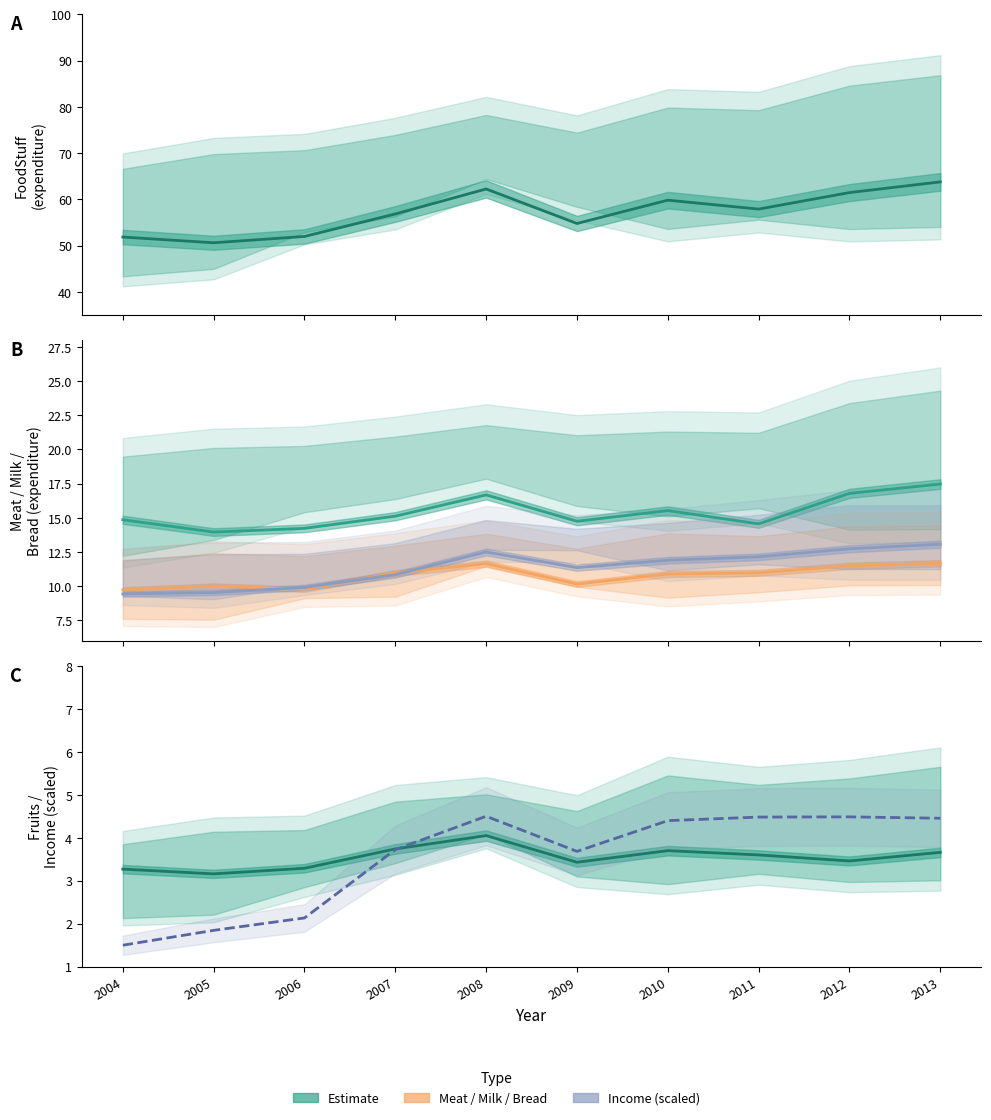

Reading left to right, list all the values displayed in this chart.

FoodStuff (Estimate): 51.9	50.6	52.0	56.9	62.3	54.8	59.8	57.9	61.5	63.8
Meat (Estimate): 14.9	14.0	14.2	15.1	16.7	14.8	15.5	14.6	16.8	17.5
Milk (Estimate): 9.7	10.0	9.8	11.0	11.7	10.2	10.9	11.0	11.5	11.7
Bread andcereals (Estimate): 9.4	9.5	9.9	10.8	12.5	11.4	11.9	12.2	12.7	13.1
Fruits (Estimate): 3.3	3.2	3.3	3.7	4.0	3.4	3.7	3.6	3.5	3.7
Income (scaled, Estimate): 1.5	1.8	2.1	3.7	4.5	3.7	4.4	4.5	4.5	4.5